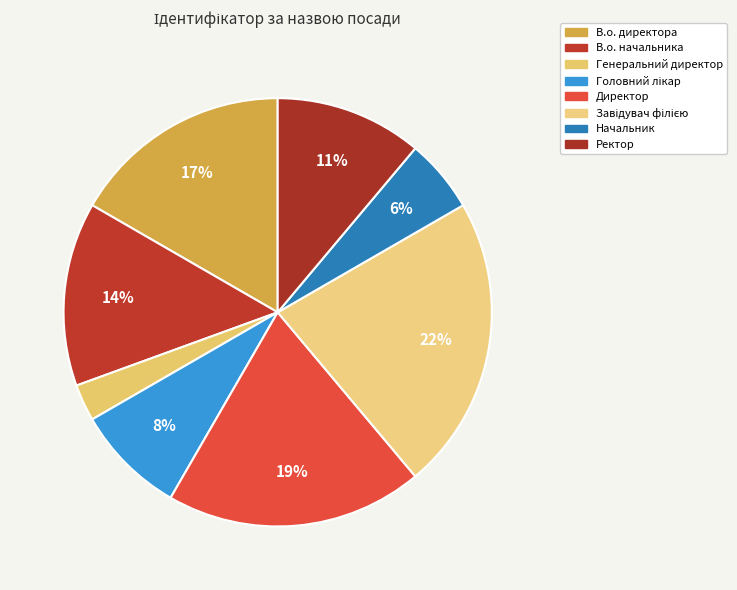

How many slices are in this pie chart?

8